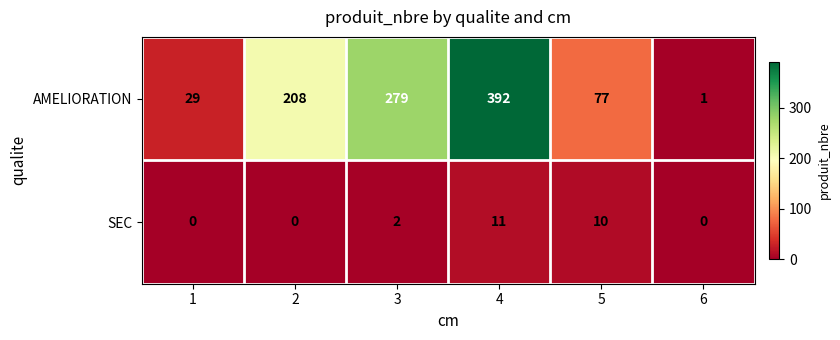

At which category does the chart reach its peak across all series?

4